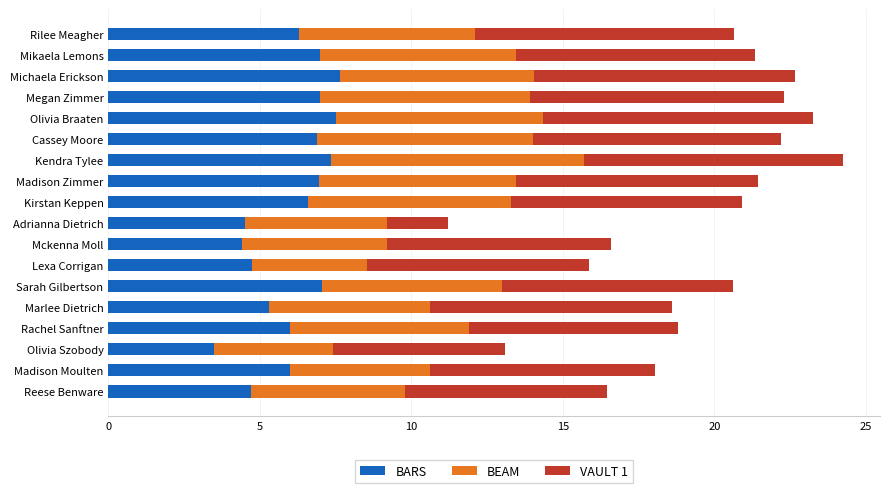

What is the average value of the BARS series?

6.1